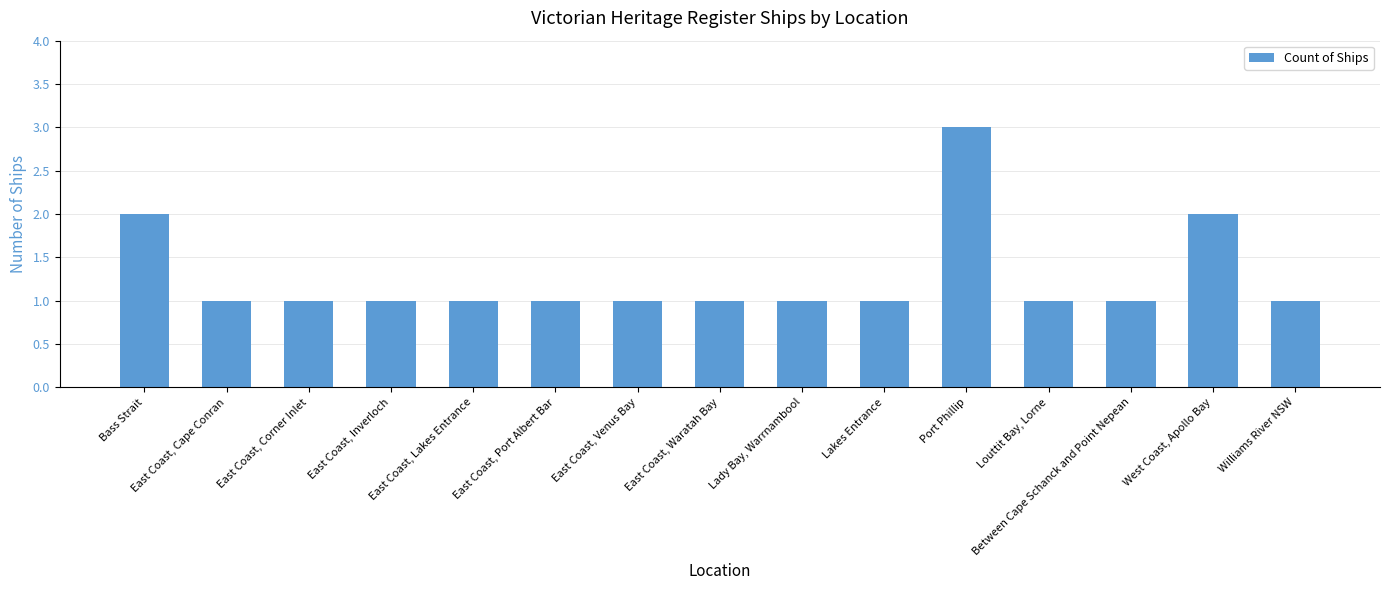

What is the maximum value shown in the chart?

3